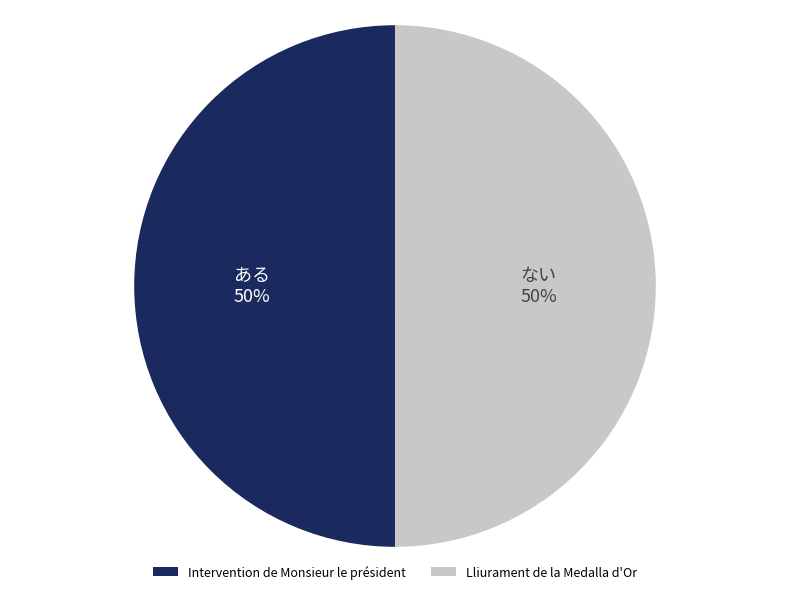

What is the ratio of the value at Intervention de Monsieur le président to the value at Lliurament de la Medalla d'Or?

1.0